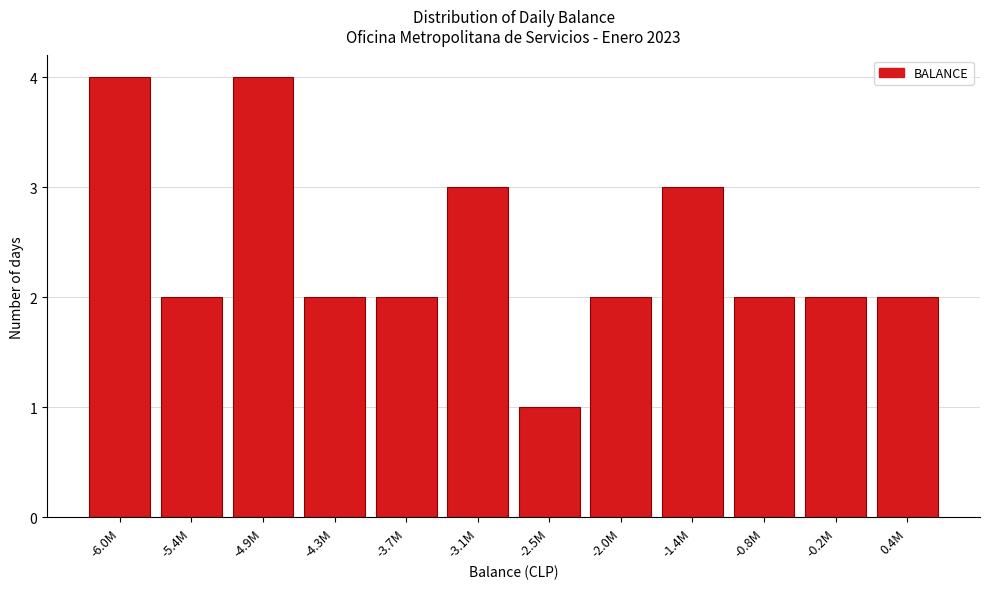

Reading left to right, transcribe all the data shown in this chart.

-6.0M=4	-5.4M=2	-4.9M=4	-4.3M=2	-3.7M=2	-3.1M=3	-2.5M=1	-2.0M=2	-1.4M=3	-0.8M=2	-0.2M=2	0.4M=2